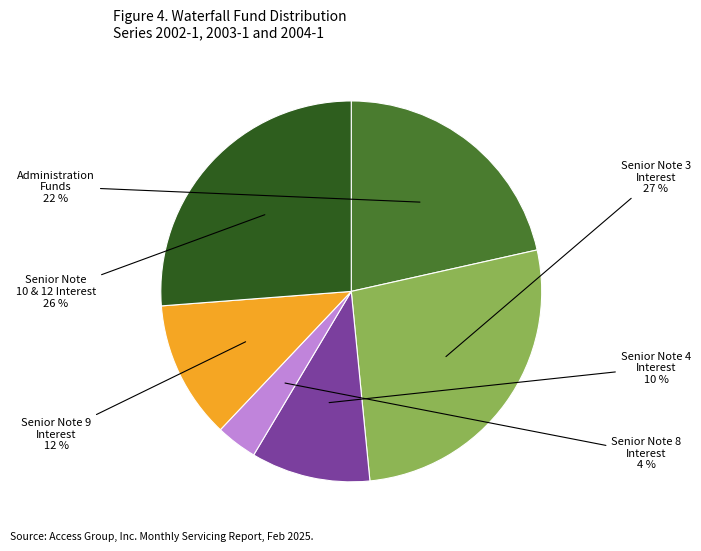

Count the number of slices in the pie.

6